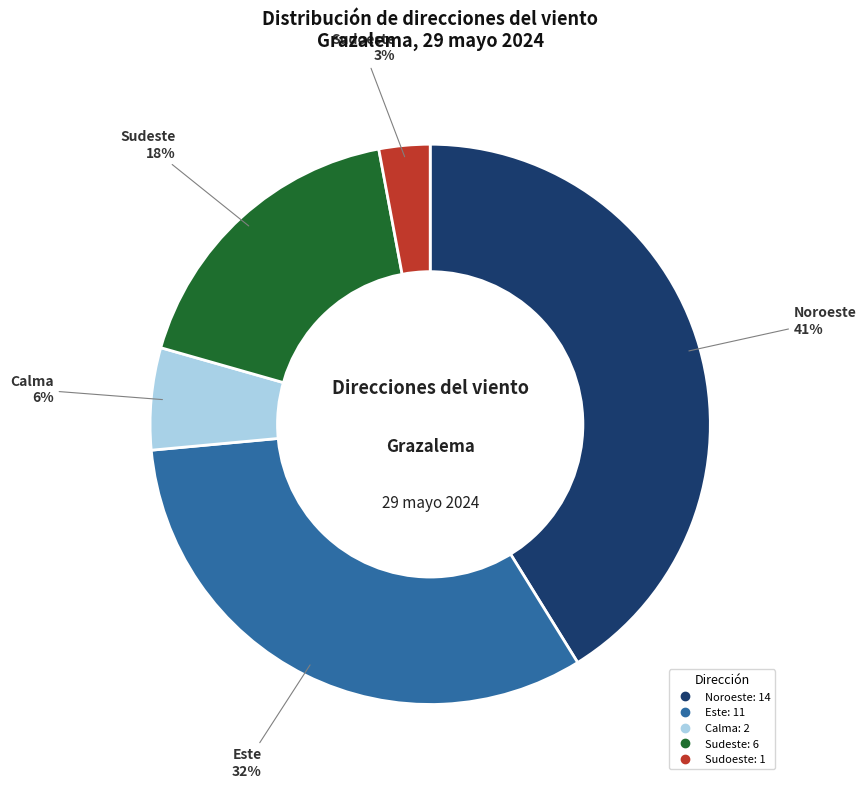

Between Sudoeste and Sudeste, which is larger?

Sudeste